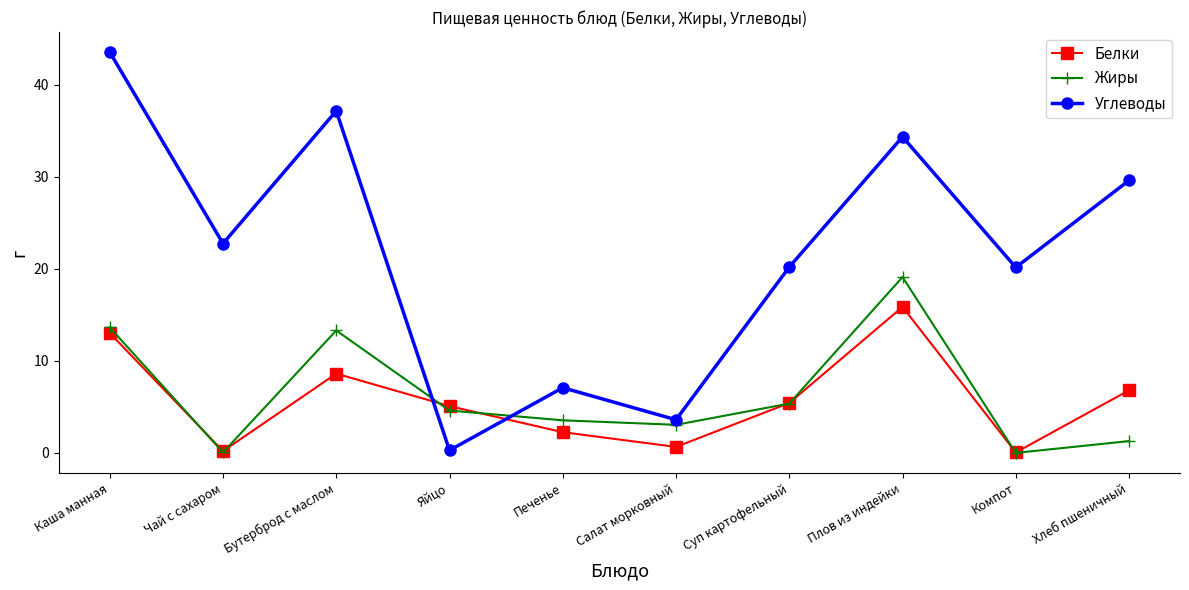

Which series has the largest range (max minus min)?

Углеводы